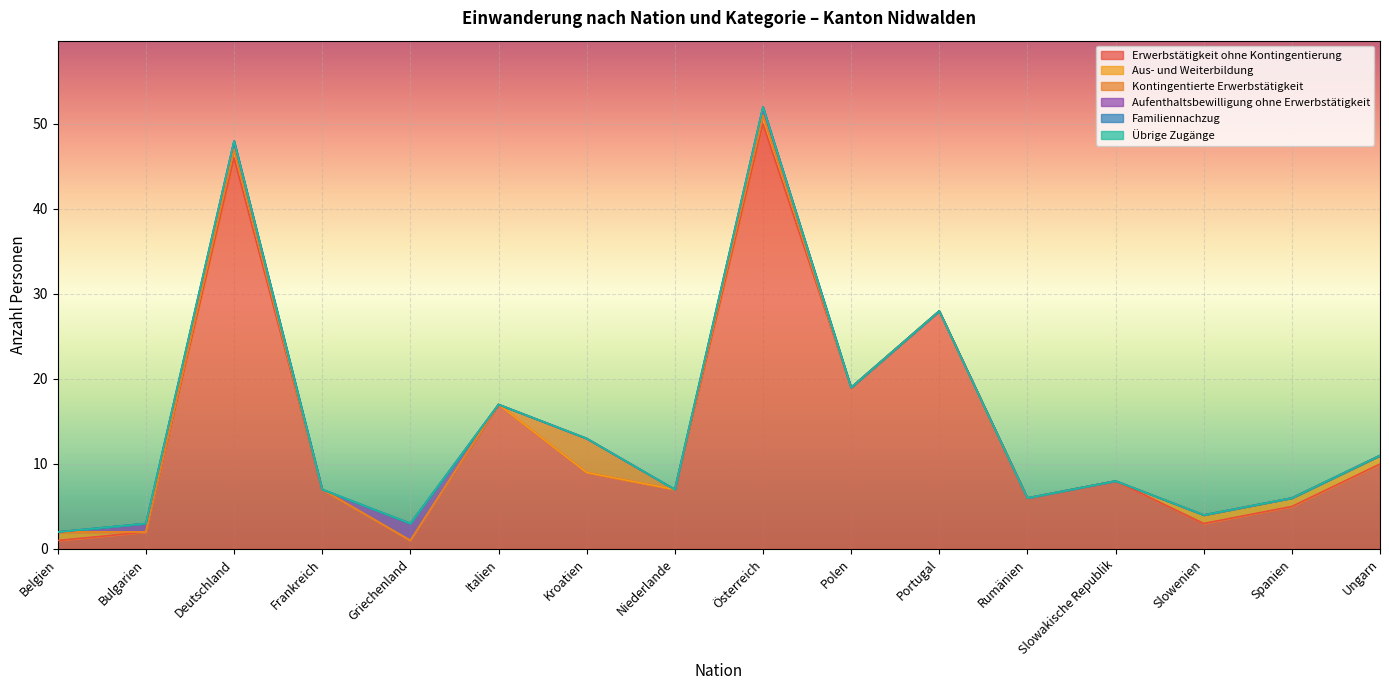

Is the value of Familiennachzug at Rumänien greater than the value of Aus- und Weiterbildung at Italien?

No